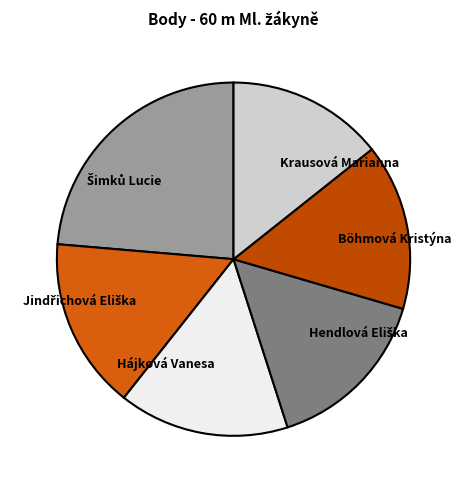

The Hájková Vanesa slice represents 16% of the pie. True or false?

True